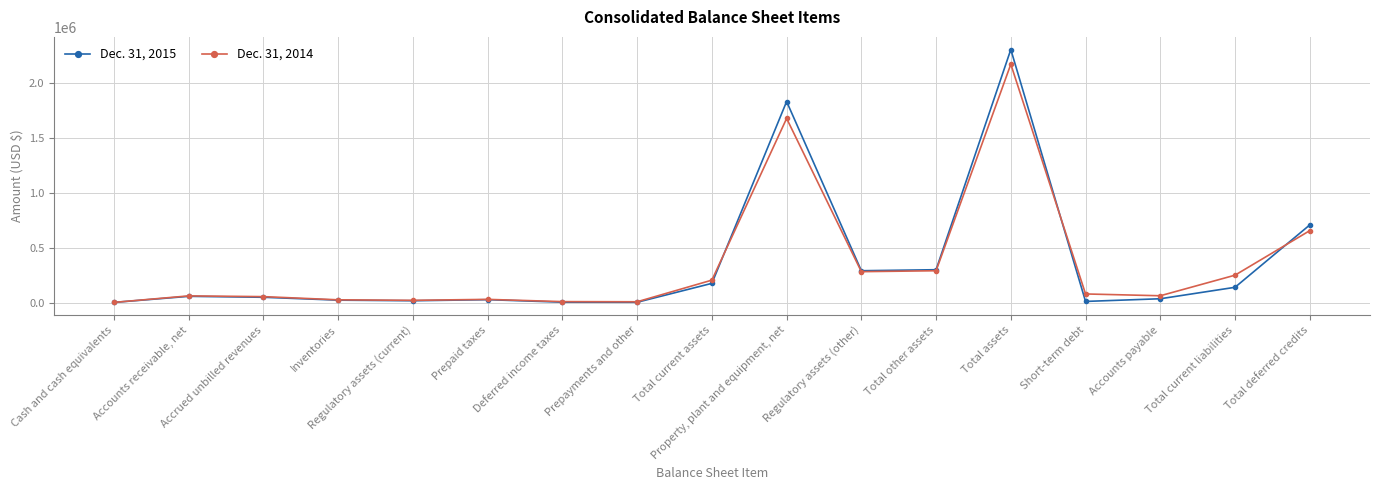

Is it true that Dec. 31, 2014 equals 289123 at Total other assets?

True